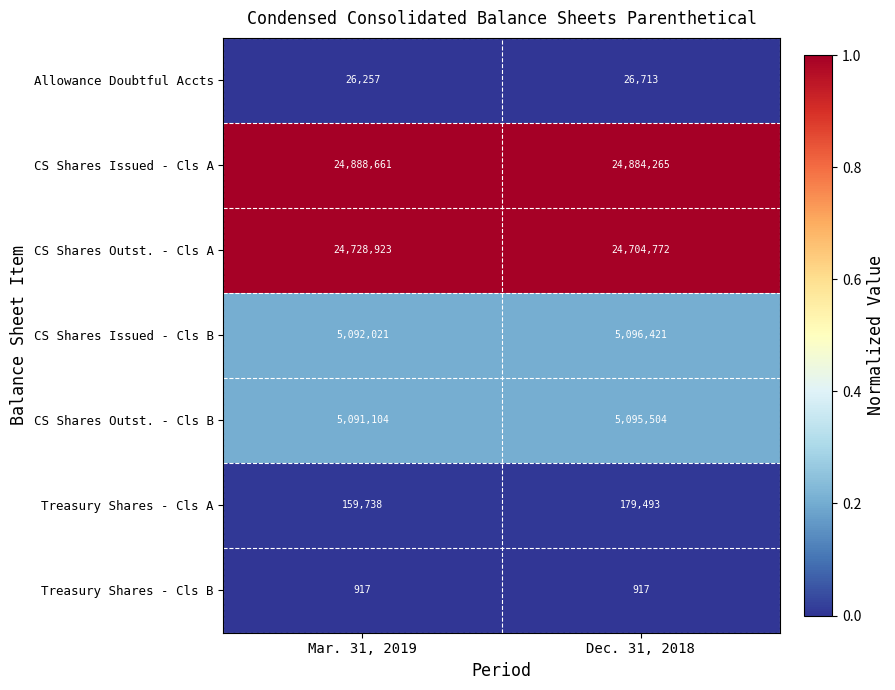

The Treasury Shares - Cls A series shows 179493 at Dec. 31, 2018. True or false?

True